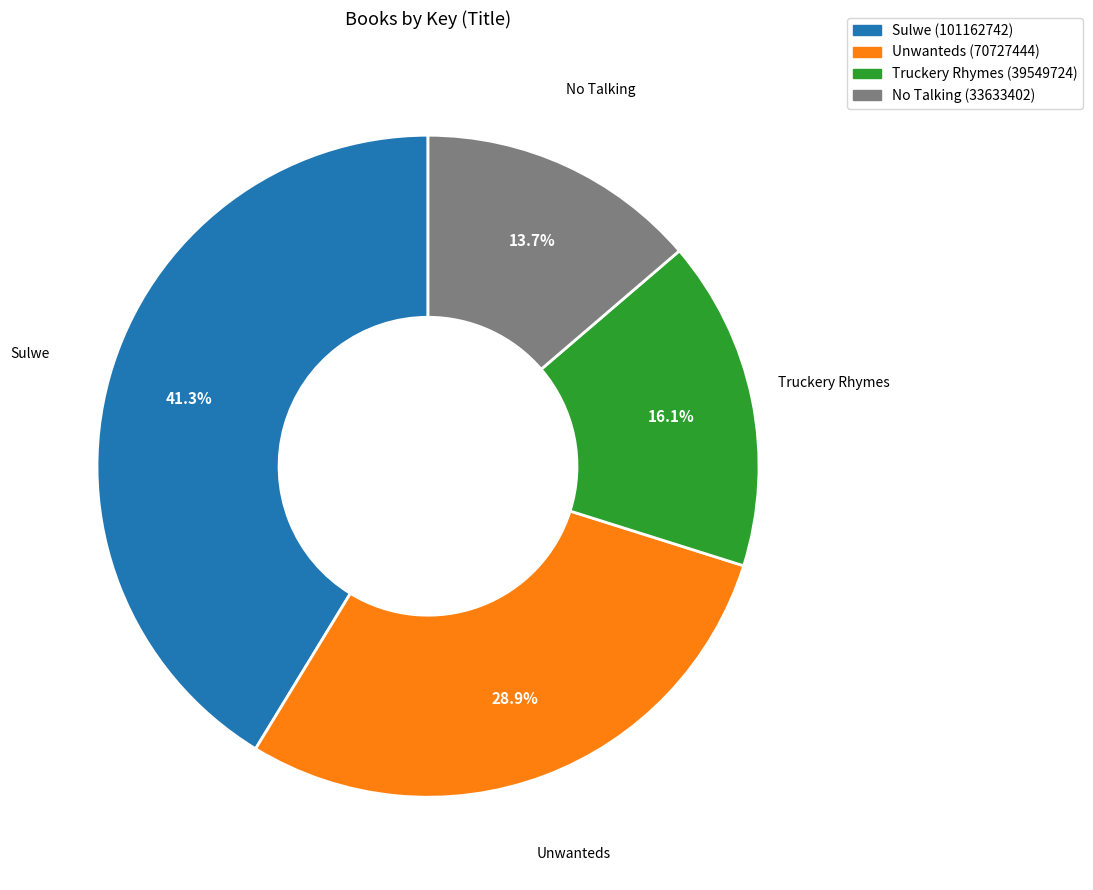

The Truckery Rhymes slice represents 16% of the pie. True or false?

True